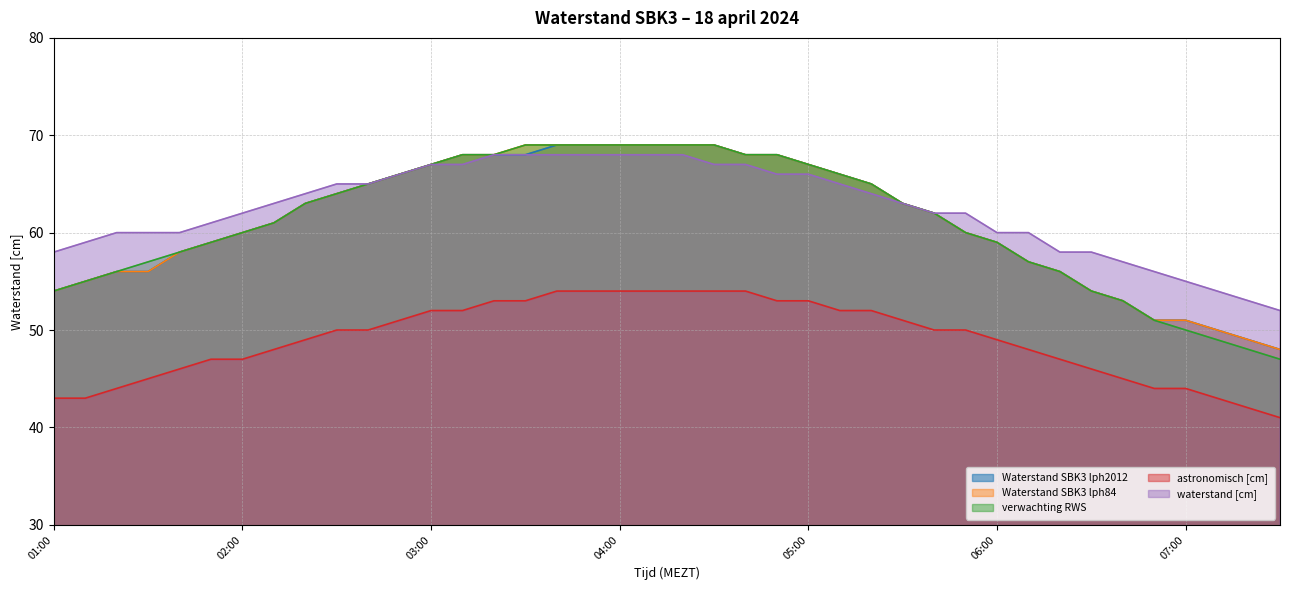

Between 01:50 and 06:20, which series saw the biggest shift?

Waterstand SBK3 lph2012